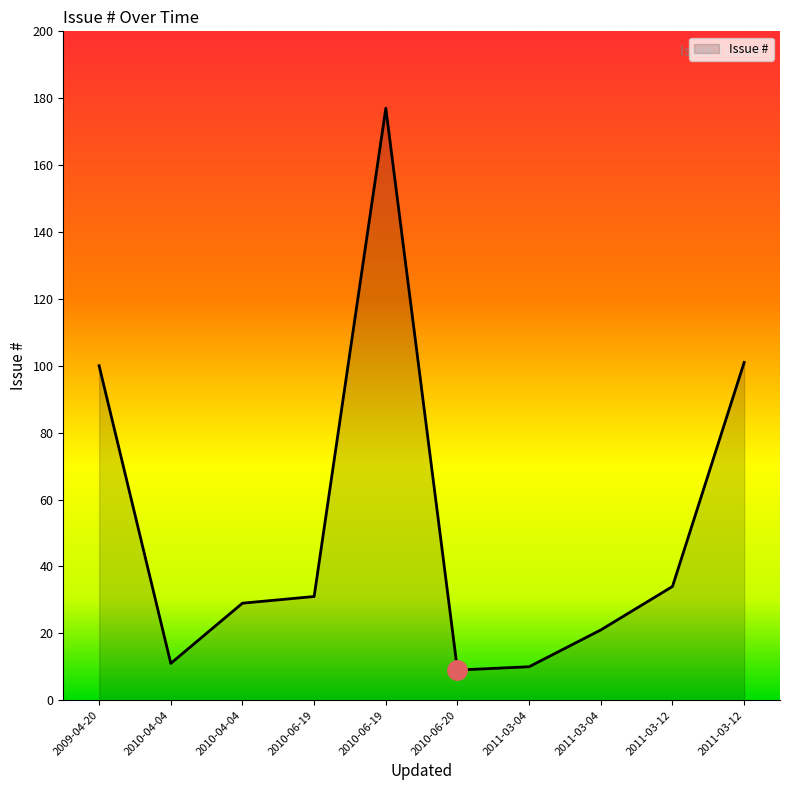

What is the average value?

52